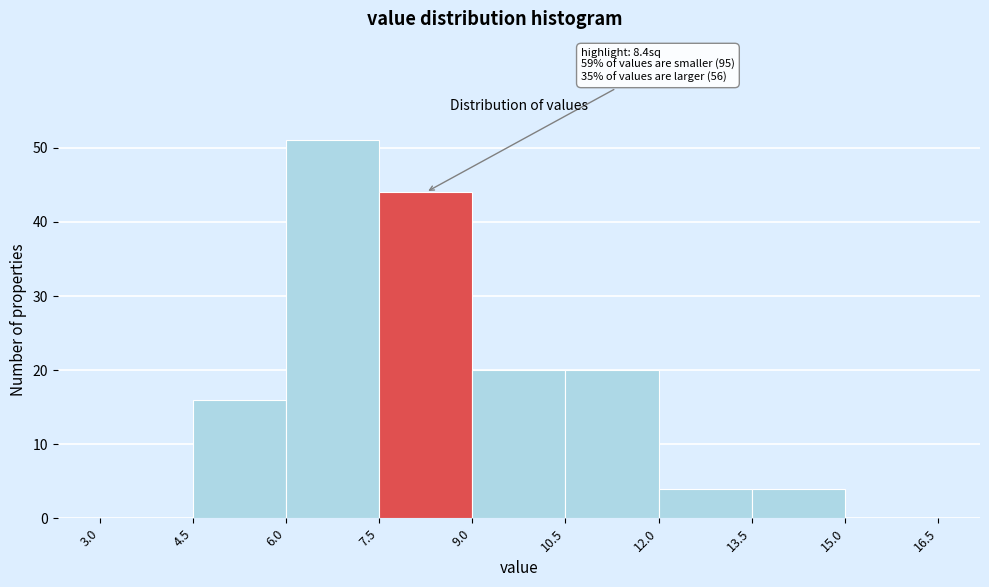

Which range on the x-axis has the tallest bar?

6.0 to 7.5